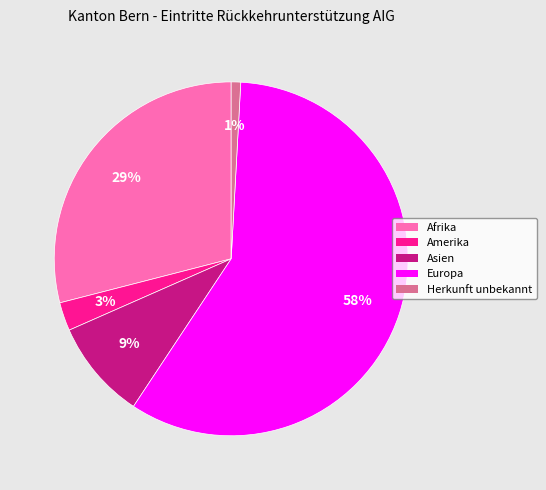

Between Amerika and Herkunft unbekannt, which is larger?

Amerika